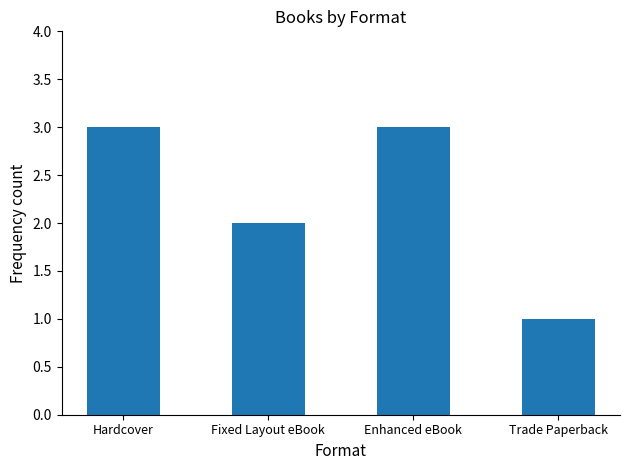

What position from the left is Trade Paperback?

4